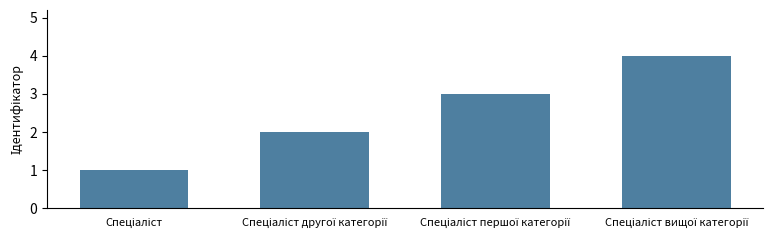

What is the difference between the maximum and minimum values?

3